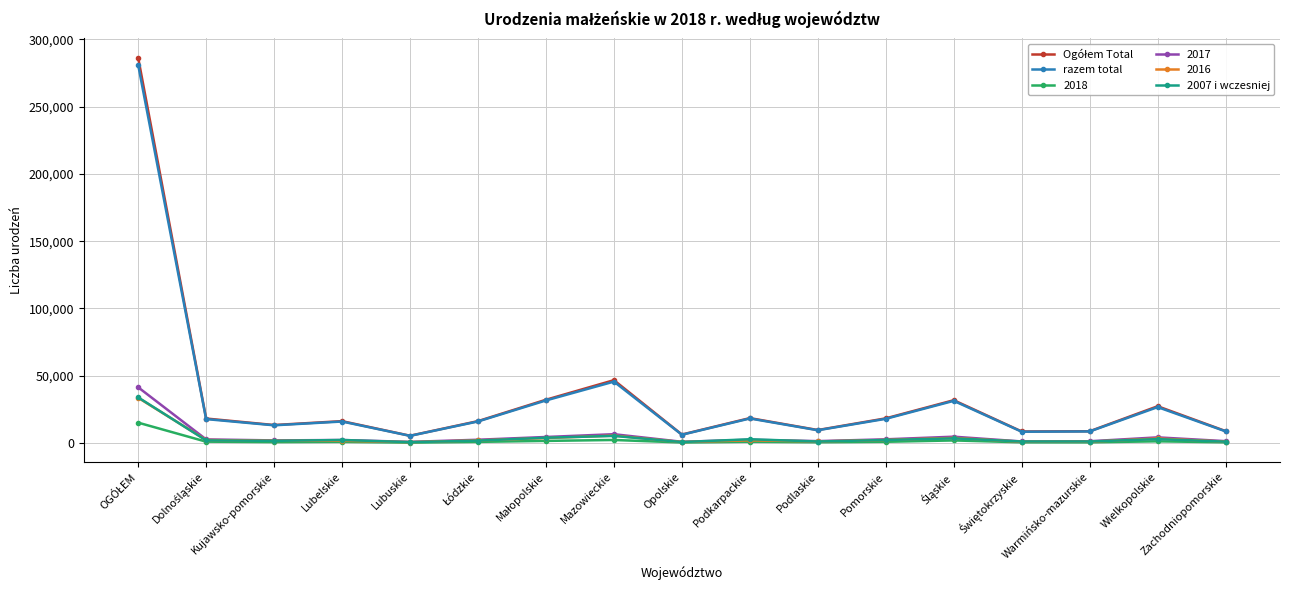

What is the sum of all 2007 i wczesniej values?

67846